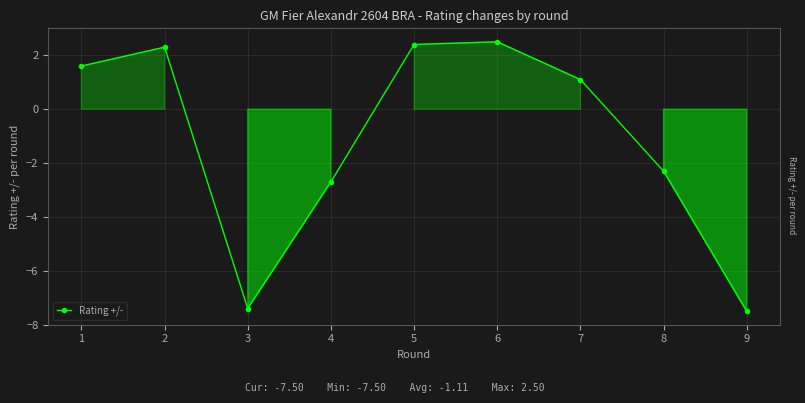

Read the value at 5.

2.4